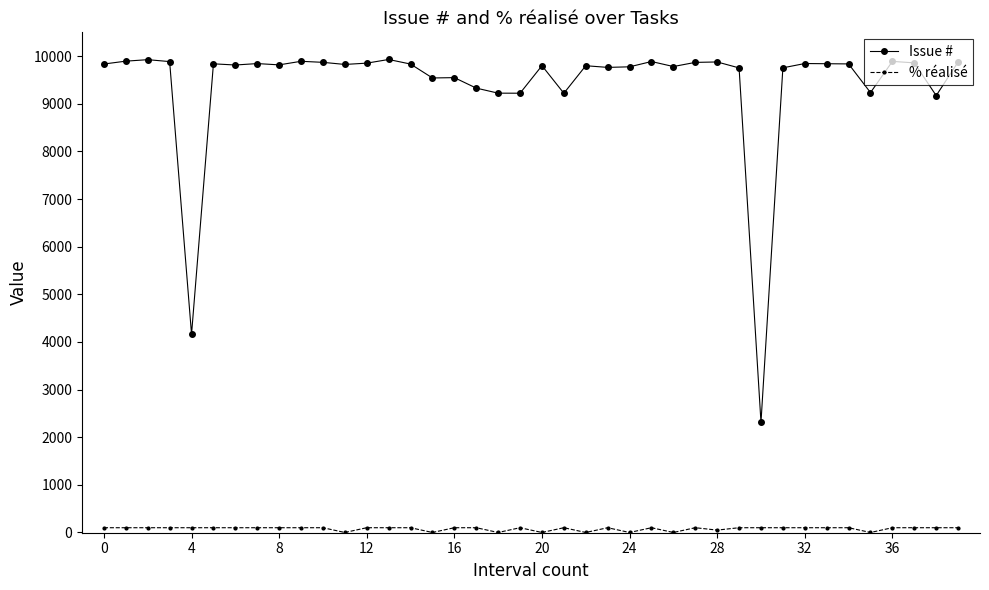

In Issue #, how many points are higher than both neighbors (excluding endpoints)?

12